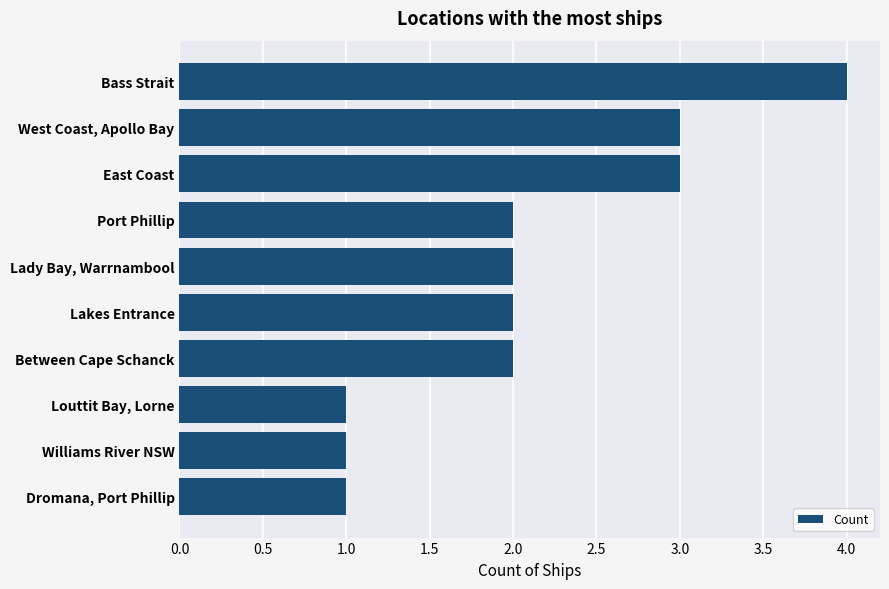

Which label corresponds to the largest value in the chart?

Bass Strait